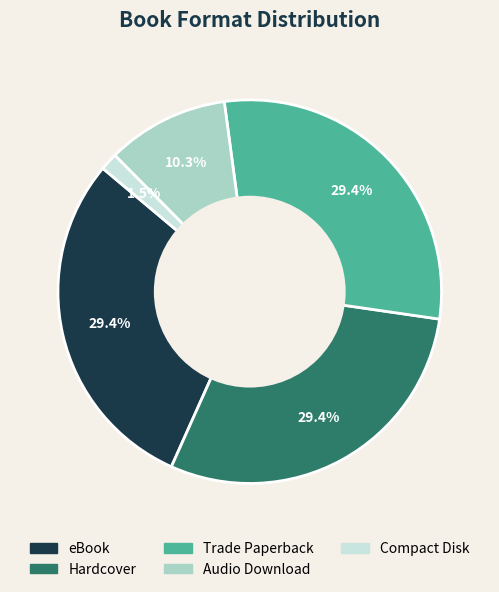

What percentage do Audio Download and Trade Paperback together represent?

39.7%